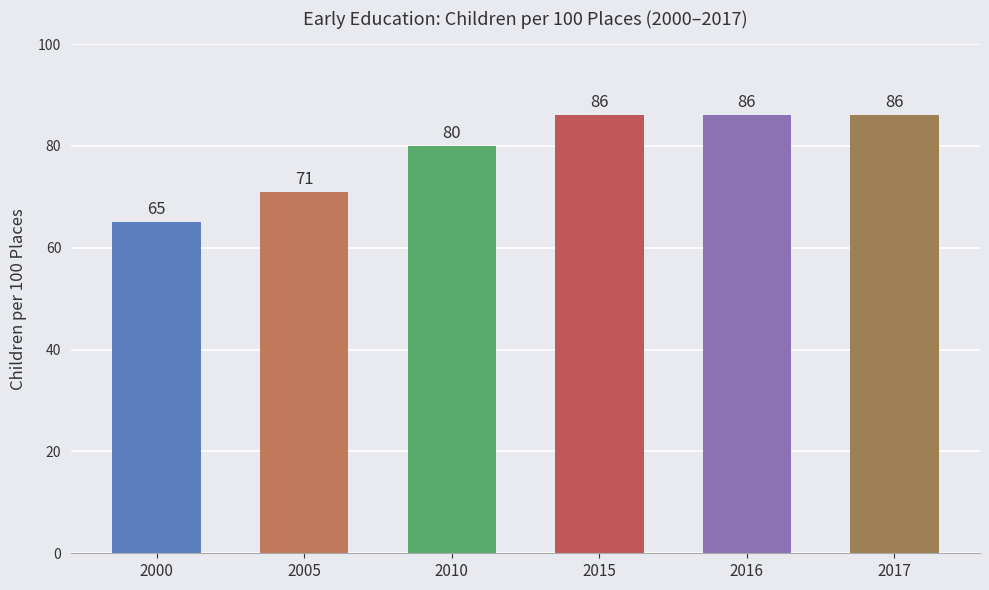

What is the sum of the values at 2010 and 2015?

166